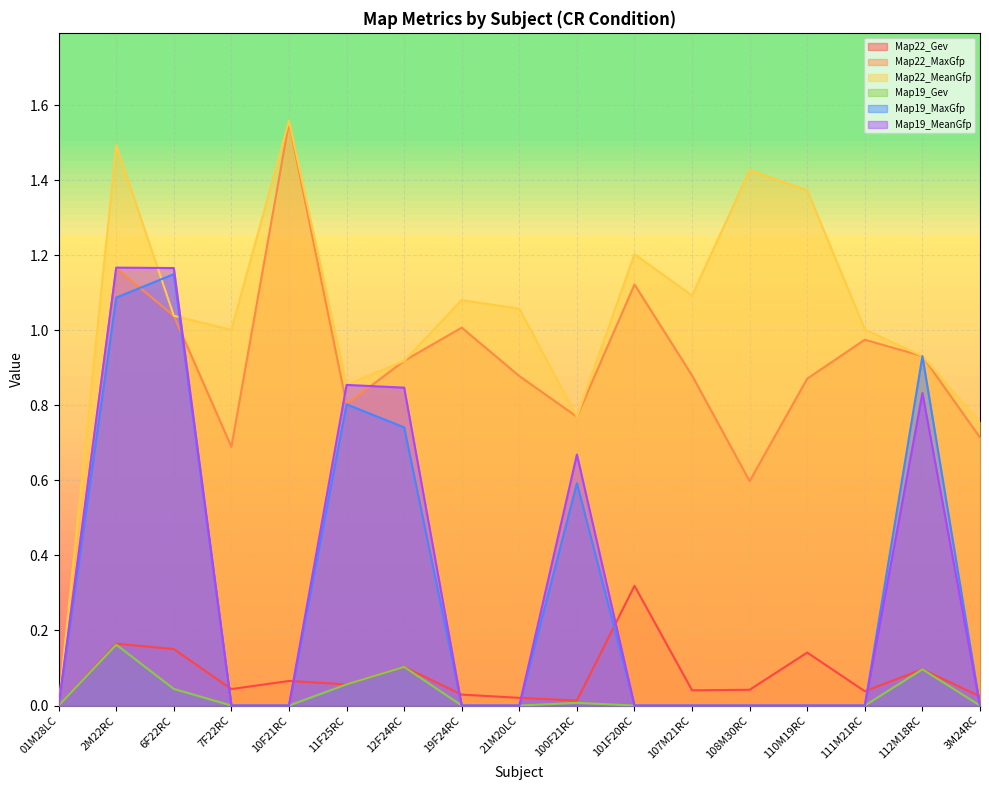

How many lines are shown in the chart?

6